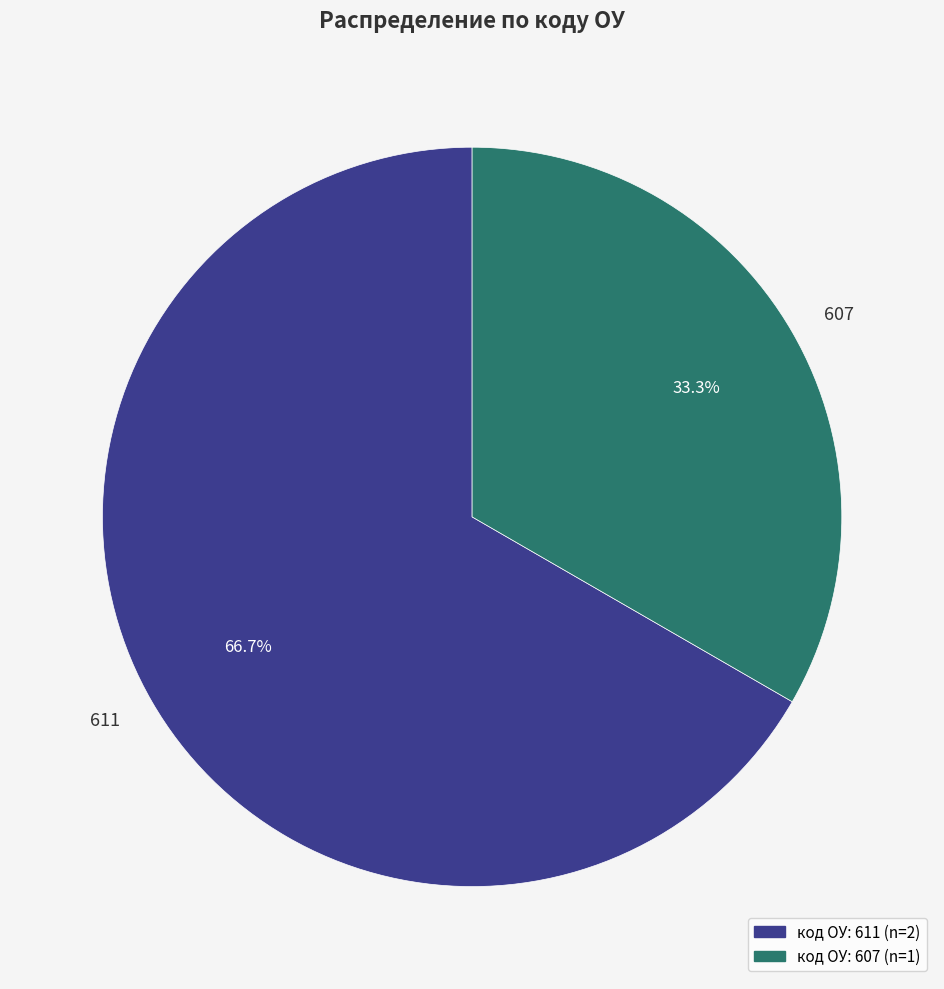

Between 607 and 611, which is larger?

611